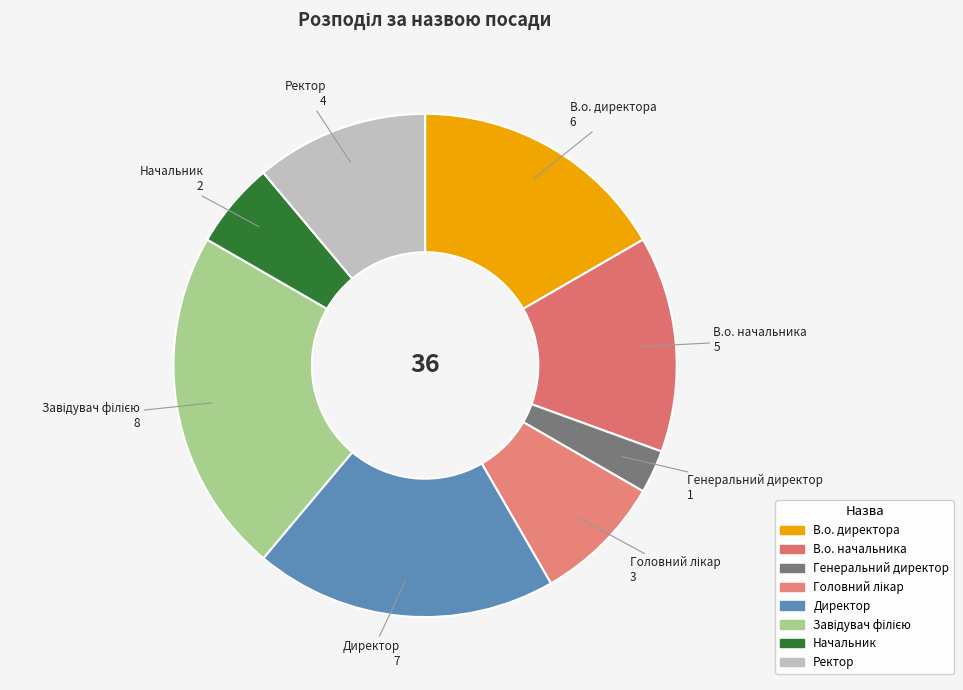

Count the number of slices in the pie.

8